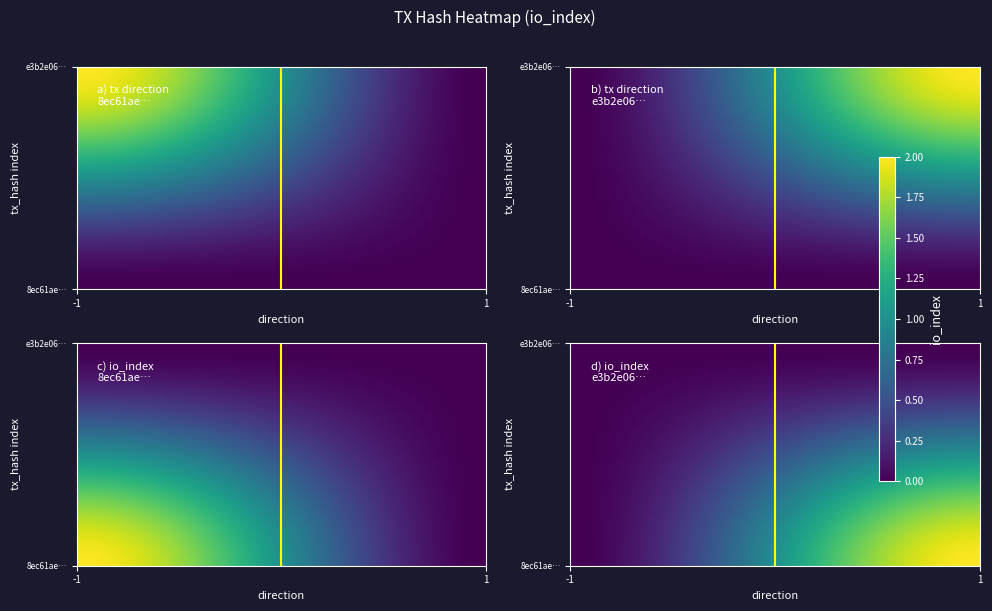

Which series has the widest spread of values?

8ec61ae572d09d1edbd5ea09ada29b0b4a5e2ea